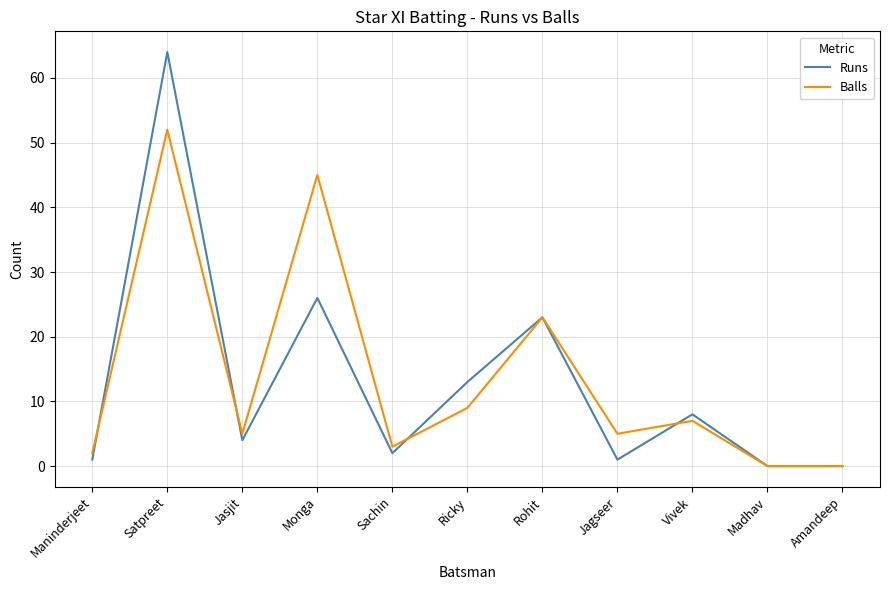

Which series has the widest spread of values?

Runs